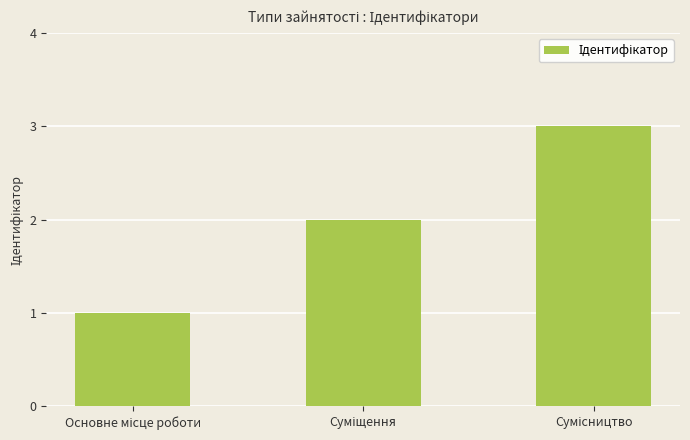

What is the maximum value shown in the chart?

3